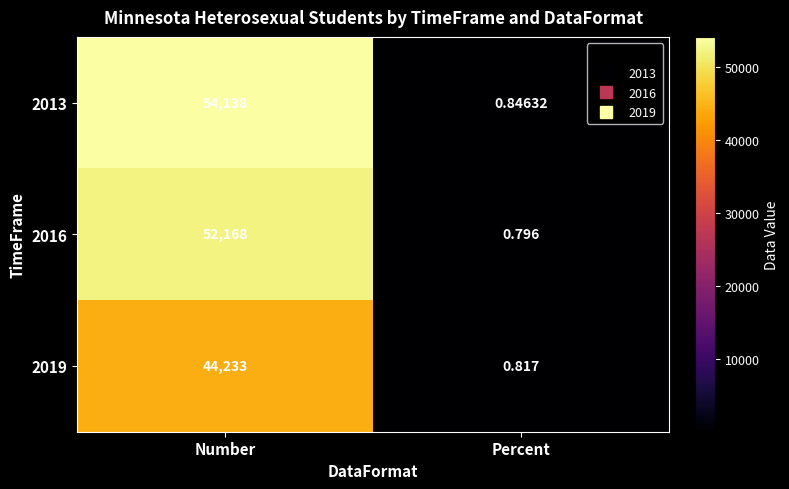

Rank the categories by 2016 value from lowest to highest.

Percent, Number